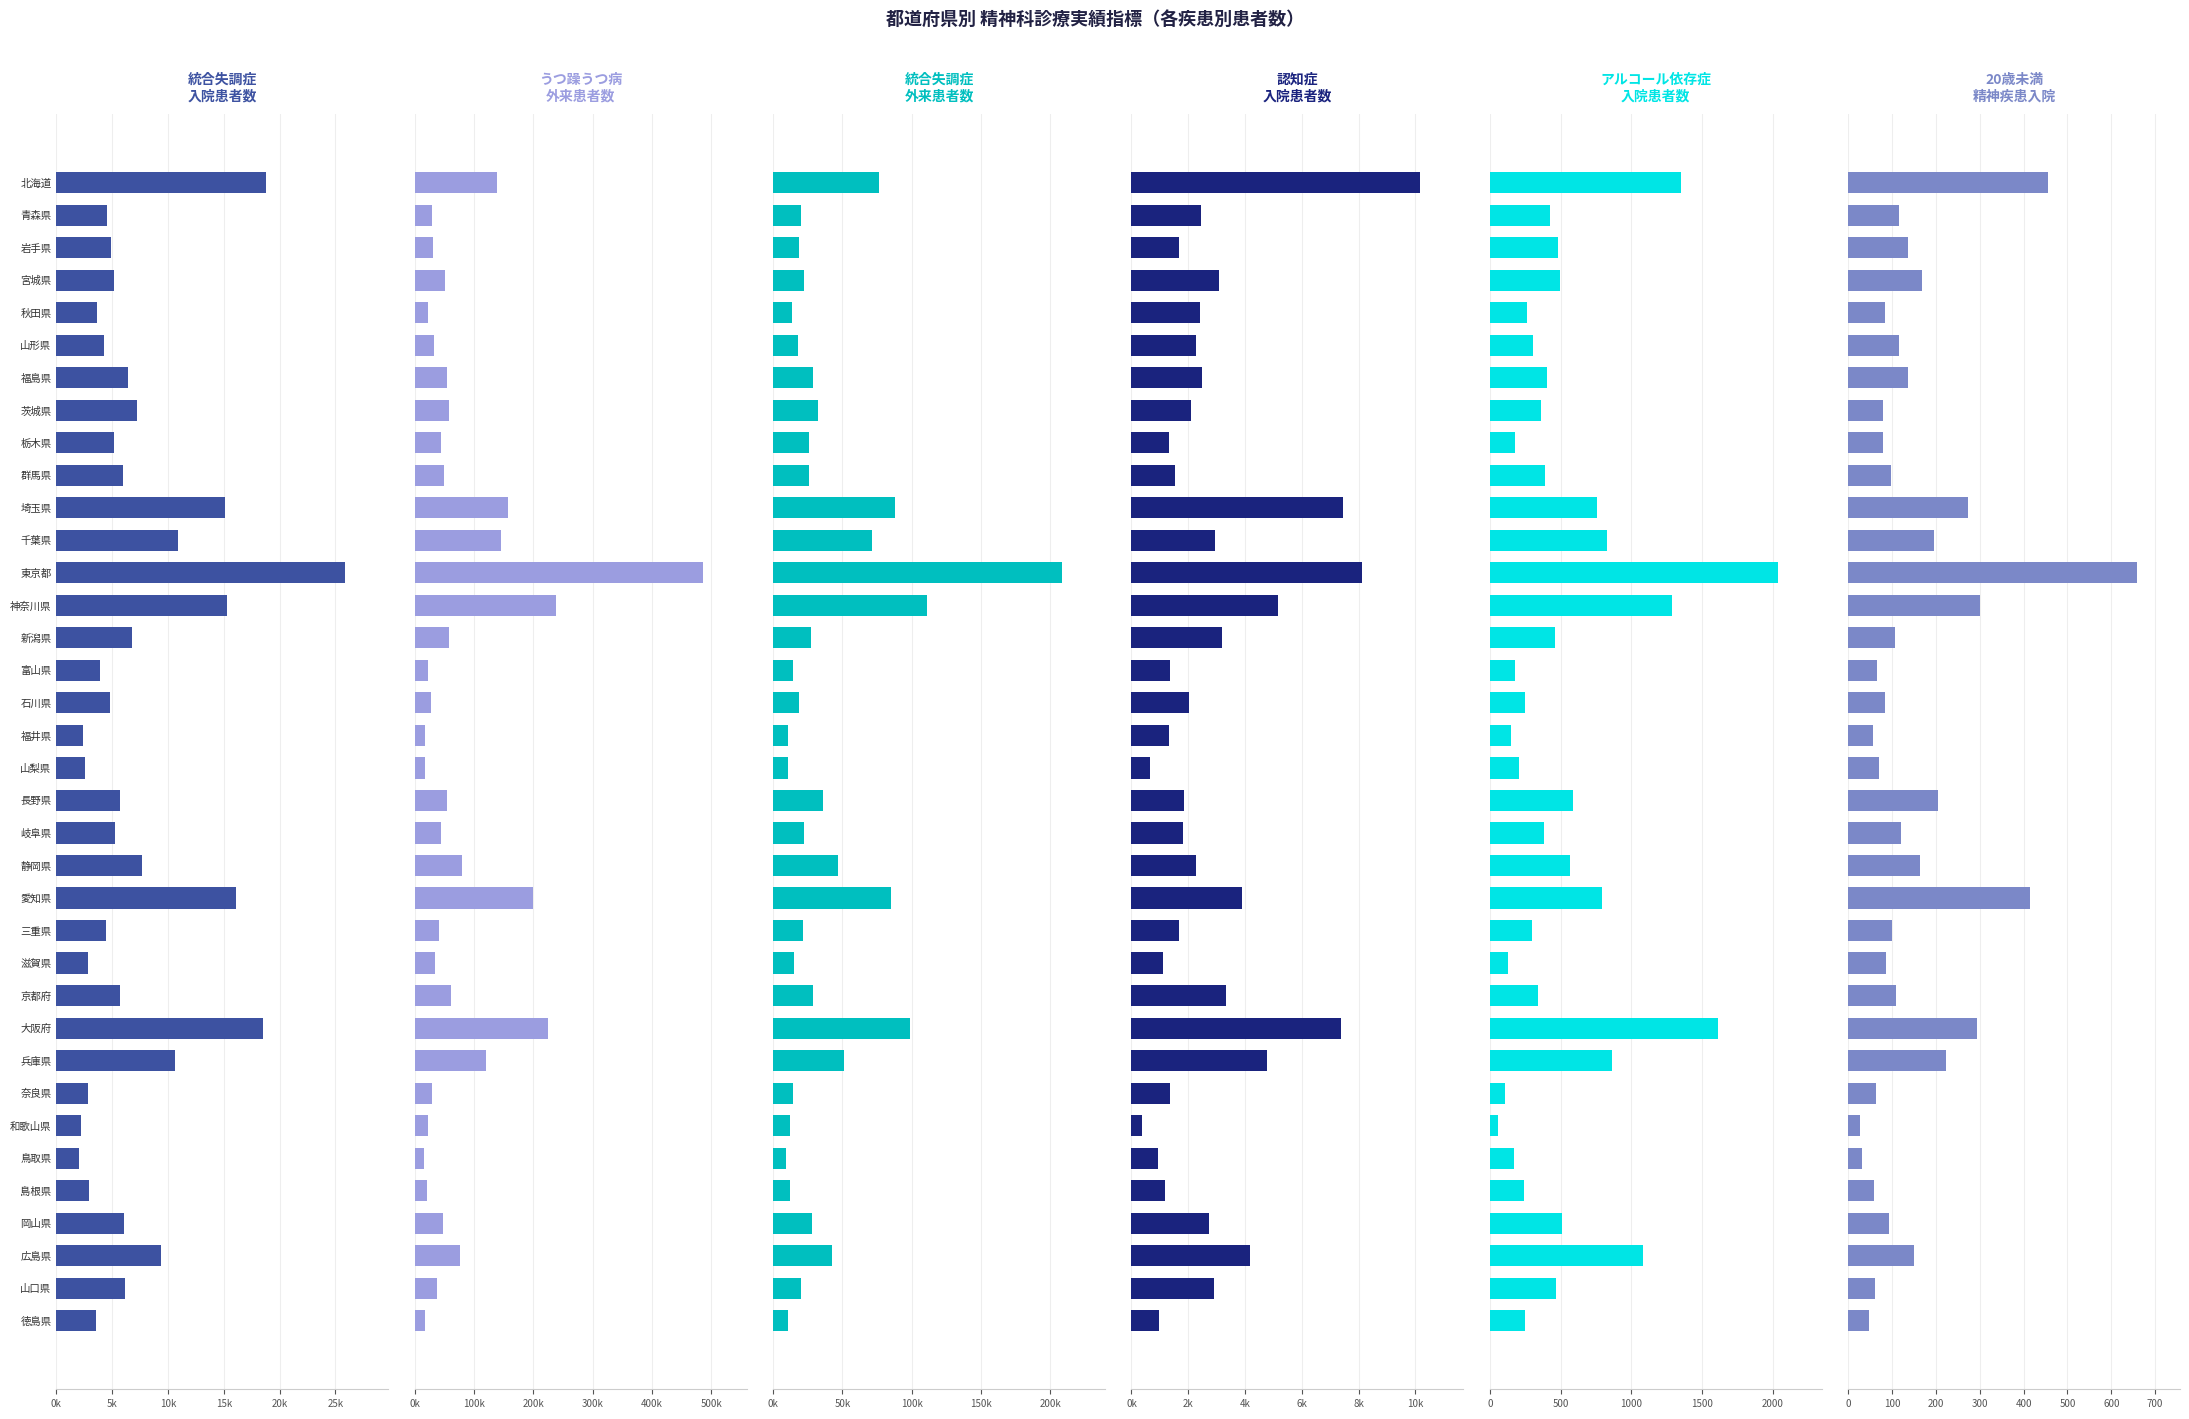

Which series has the largest range (max minus min)?

うつ躁うつ病外来患者数1回以上